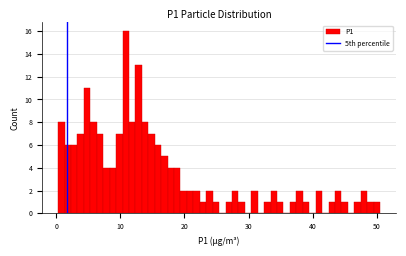

Around what value on the x-axis is the tallest bar? Give the approximate position of its centre, as read against the axis.

11